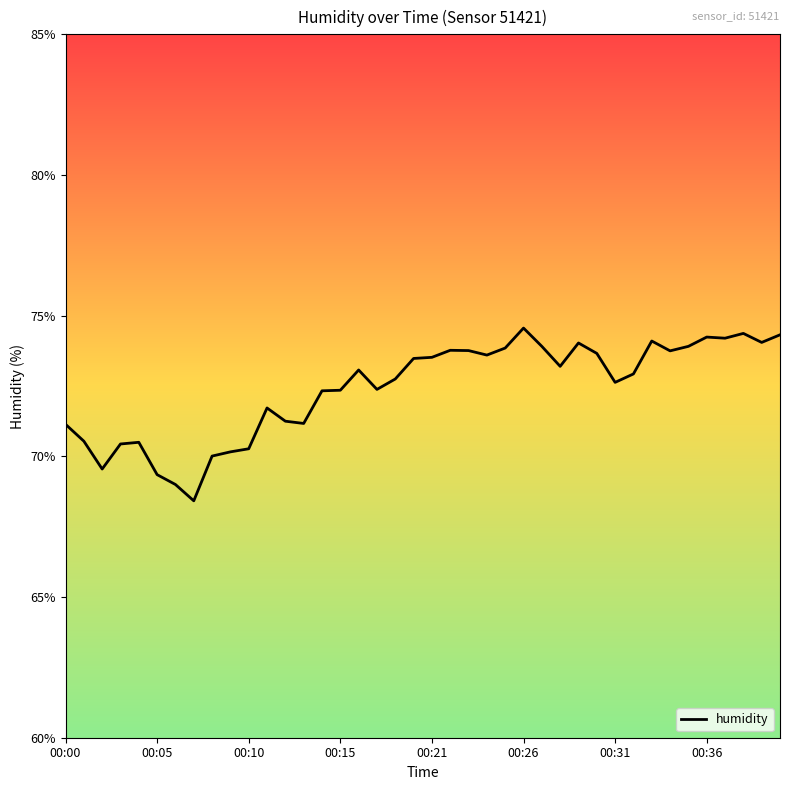

What is the difference between the maximum and minimum values?

6.1